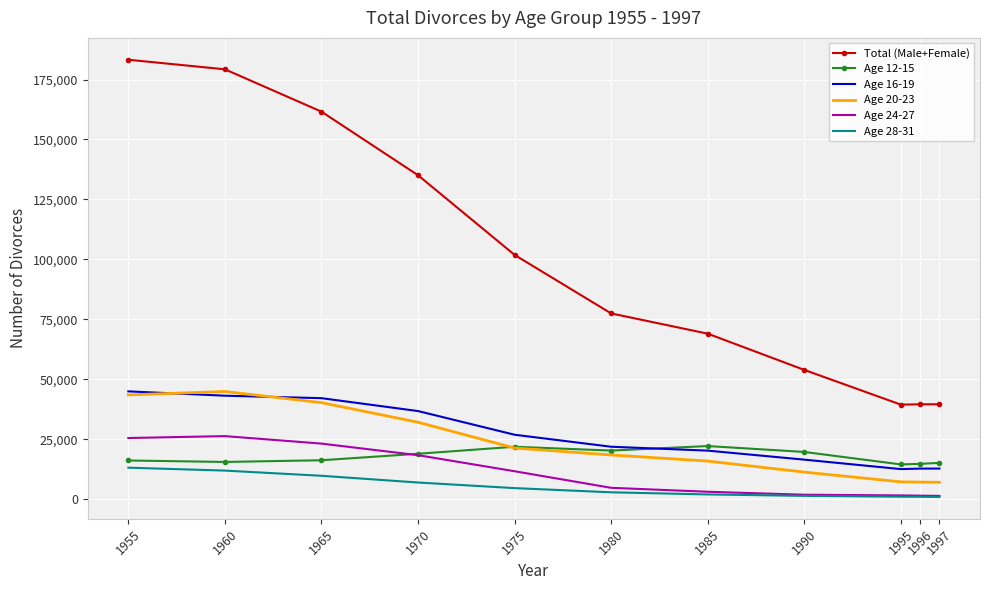

True or false: Total (Male+Female) has more than 1 points higher than both neighbors.

False